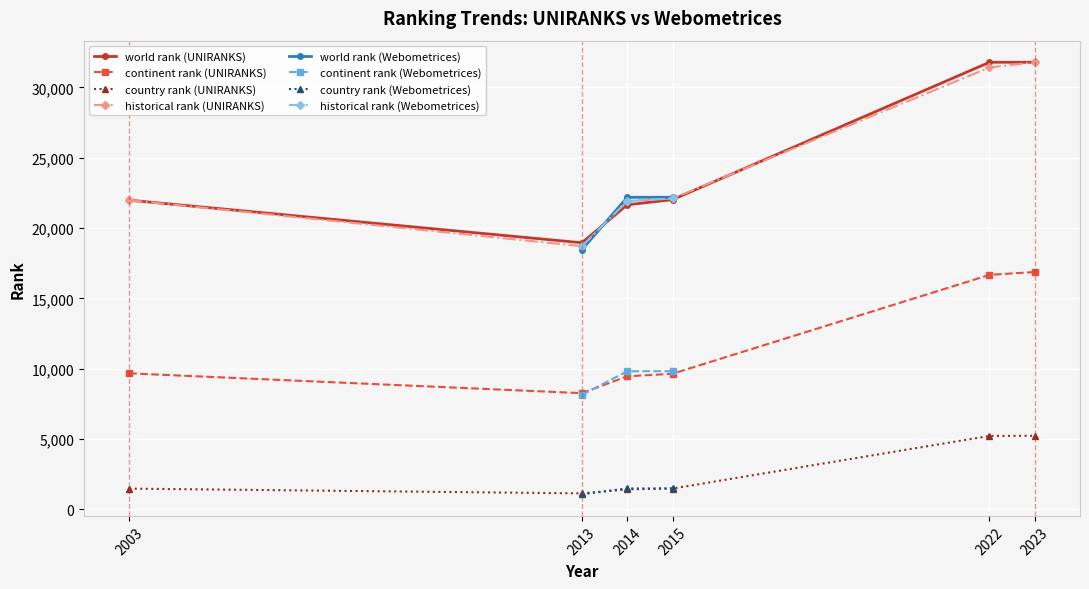

The world rank (UNIRANKS) series shows 21655.0 at 2014. True or false?

True